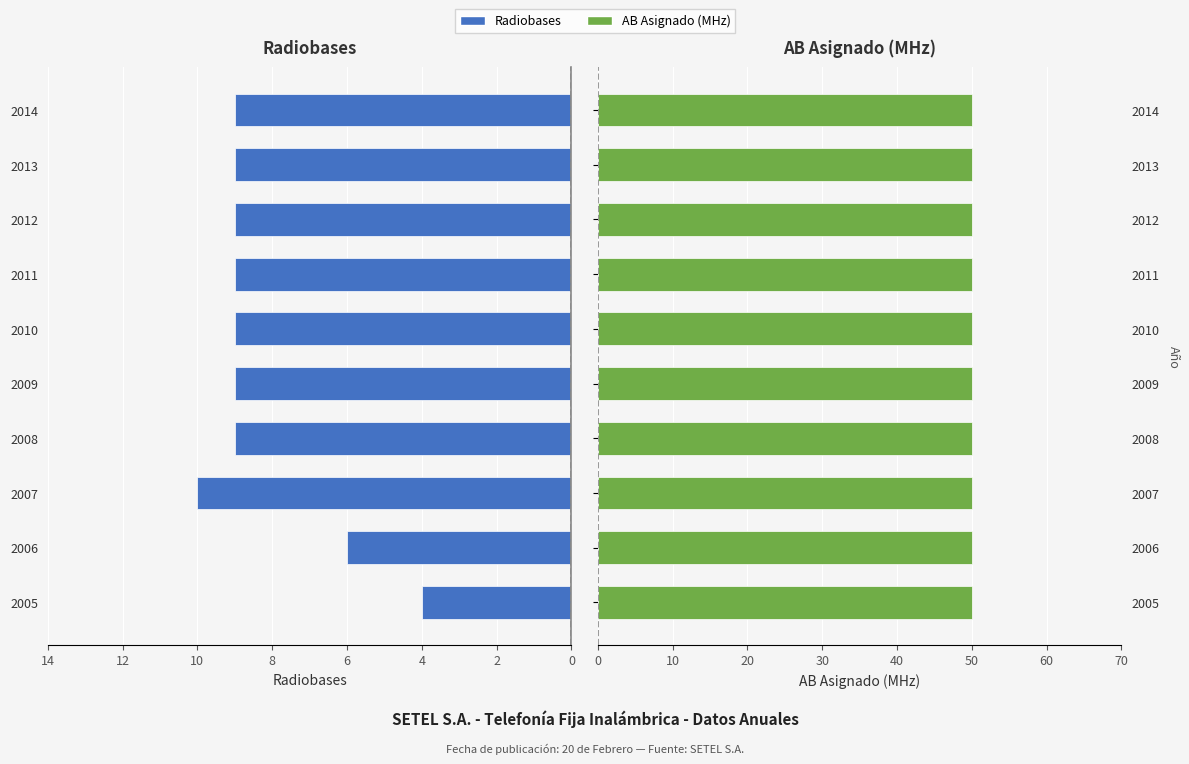

True or false: Radiobases has a value of 9.0 at 2011.

True